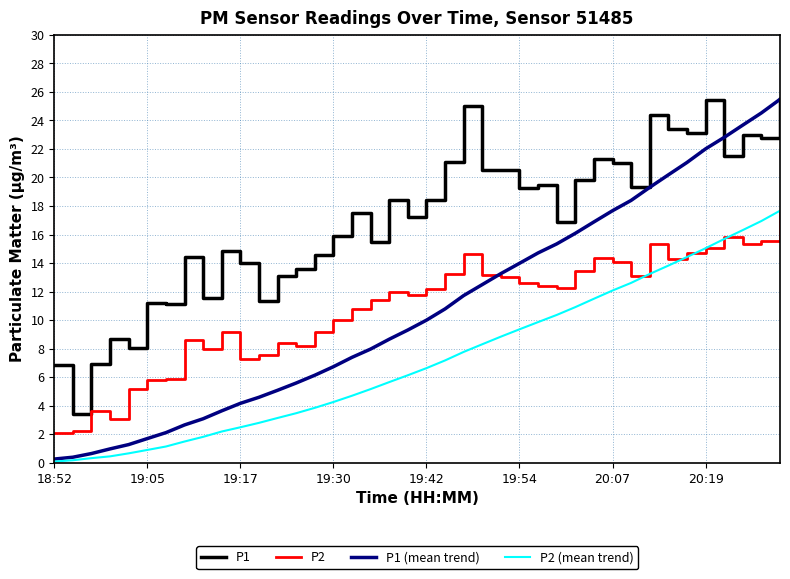

How many categories are shown in the chart?

40